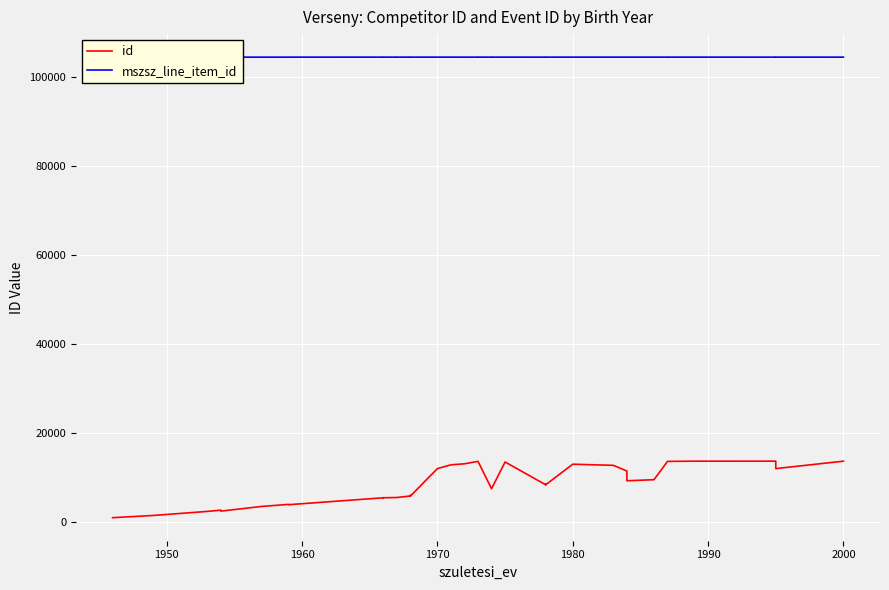

What is the difference between the second highest and second lowest values in the id series?

12205